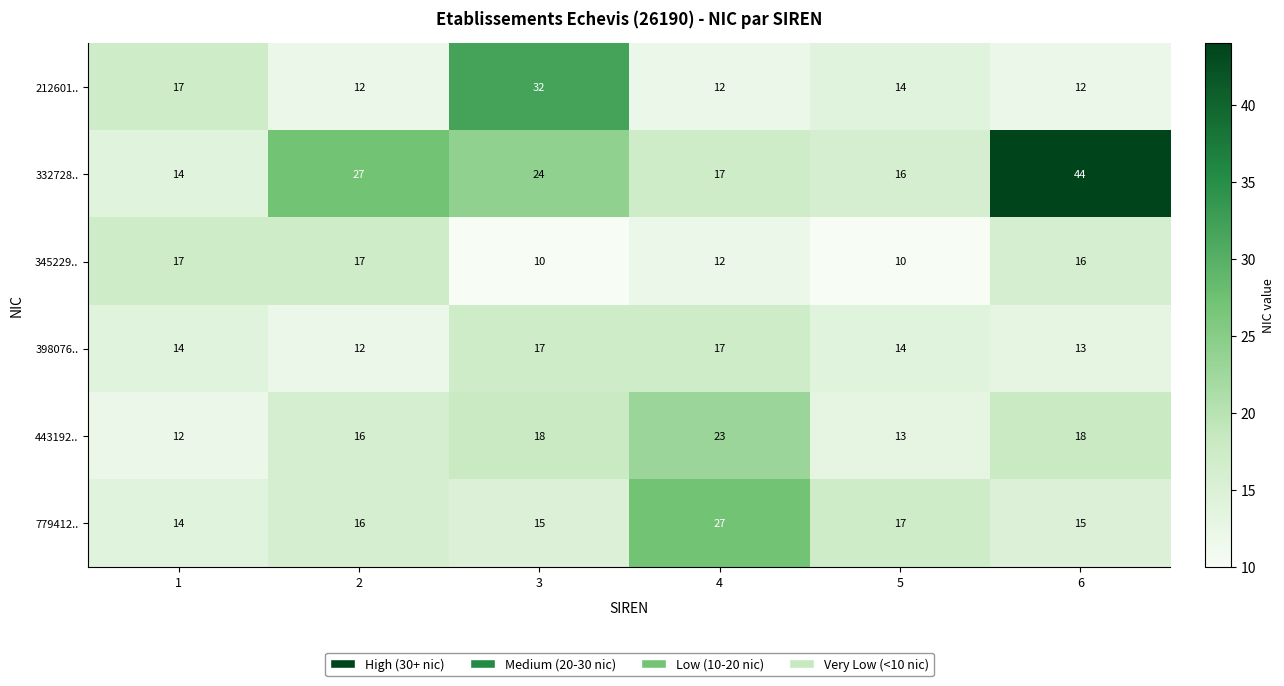

The value of 443192.. at 5 is 4. True or false?

False